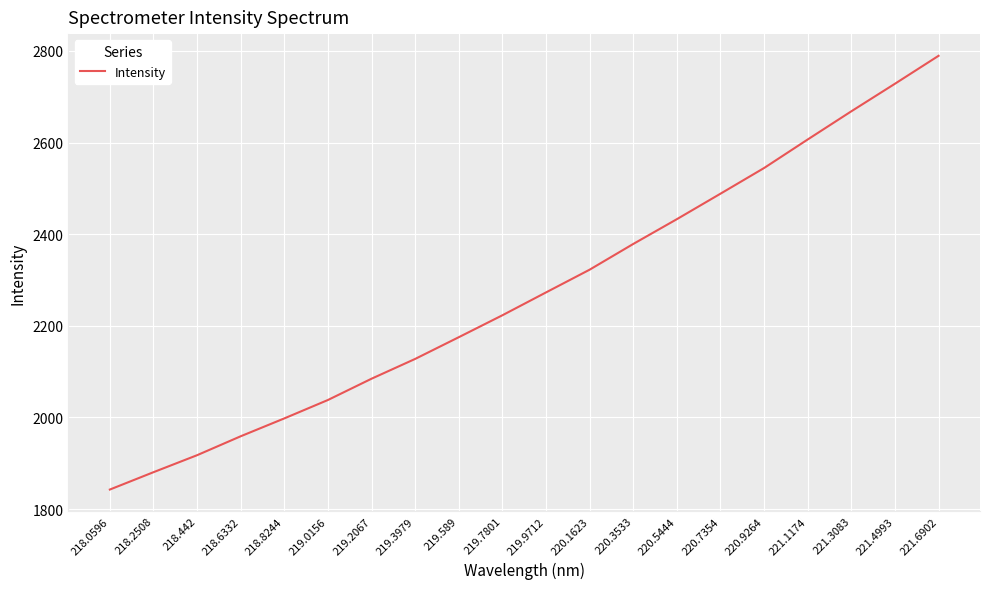

Which has a higher value, 220.5444 or 218.442?

220.5444